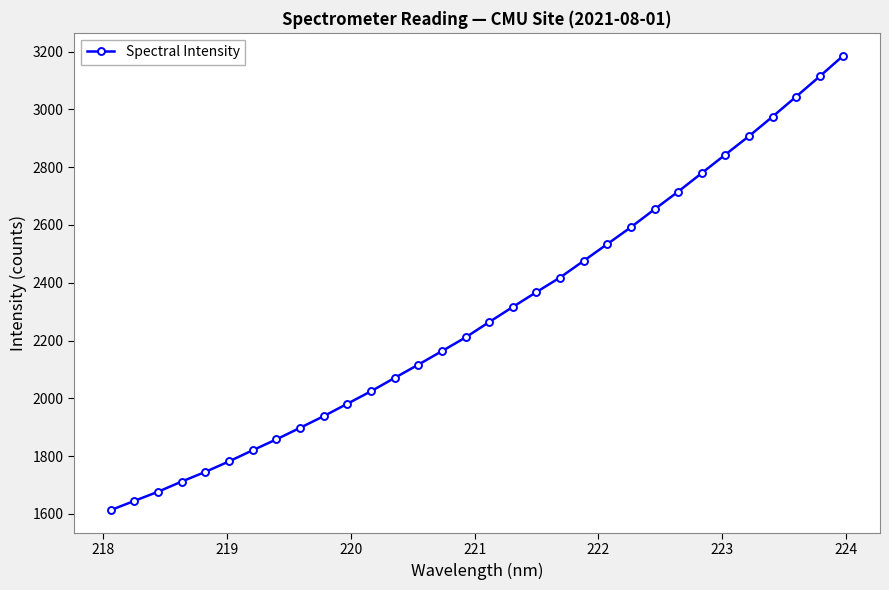

True or false: there are more than 2 points higher than both neighbors.

False